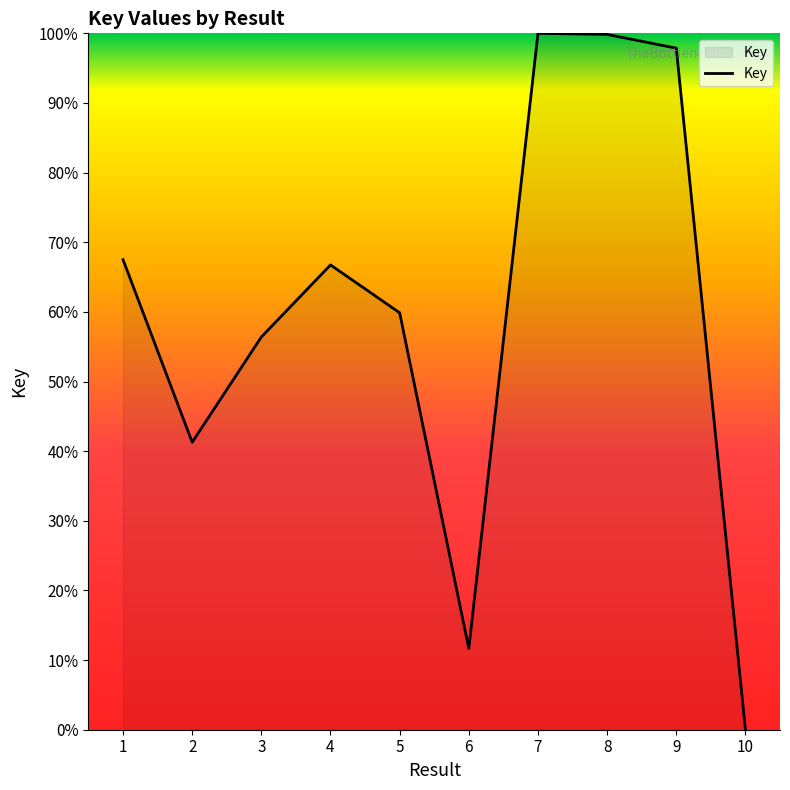

How many values exceed 66?

5